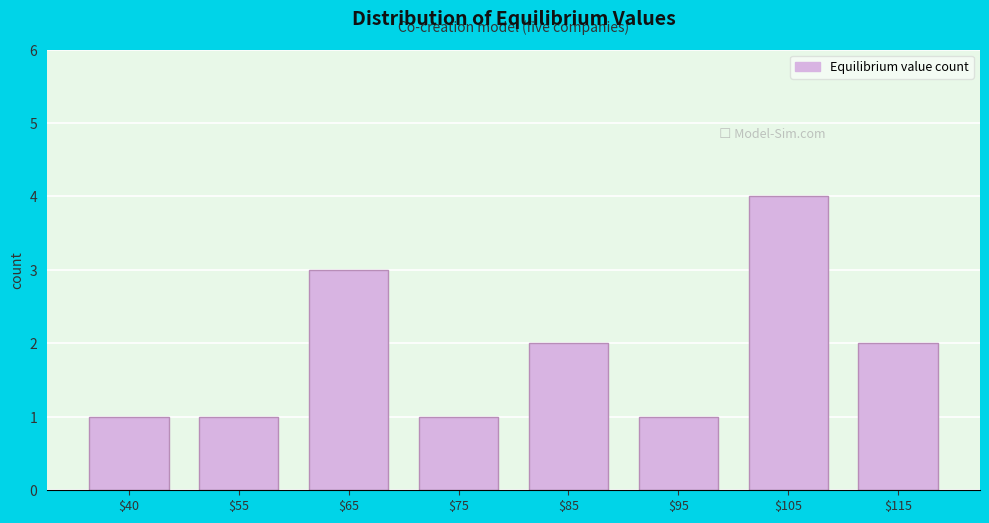

Reading left to right, what are all the values shown in this chart?

1	1	3	1	2	1	4	2